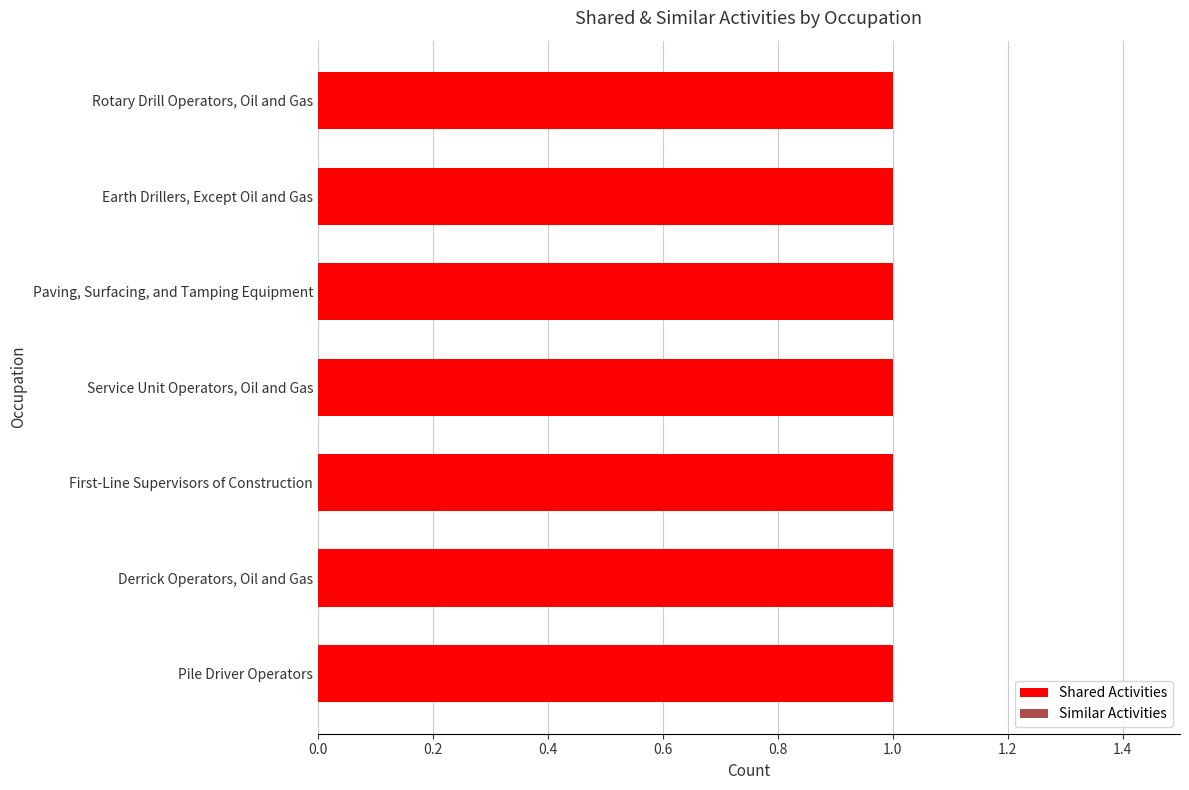

Which has a higher value, Derrick Operators, Oil and Gas or Pile Driver Operators?

Derrick Operators, Oil and Gas